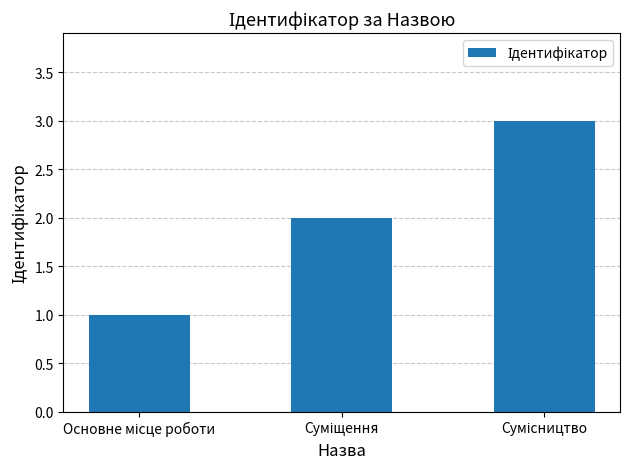

What is the maximum value shown in the chart?

3